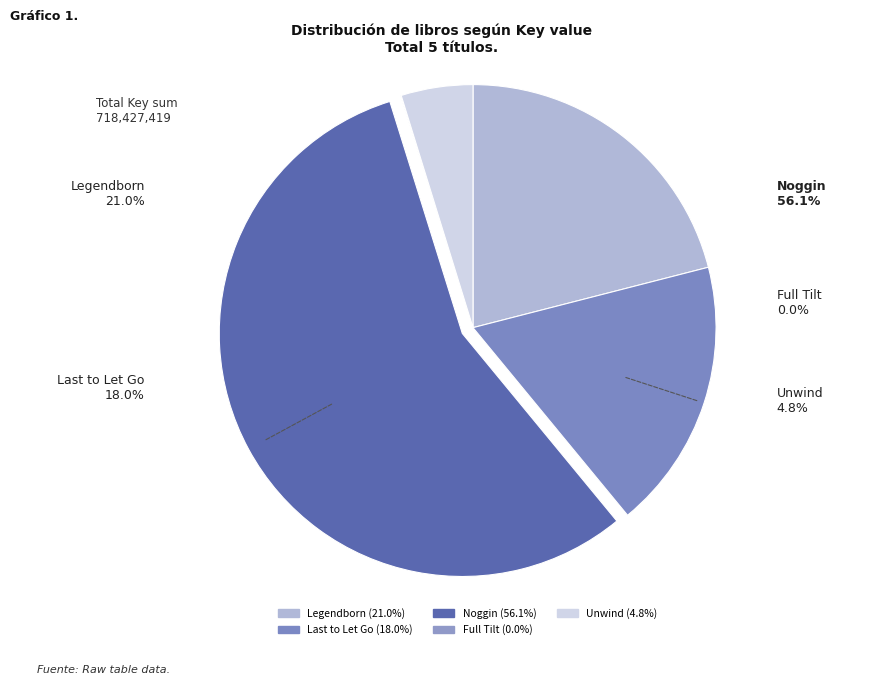

What is the smallest slice in the pie chart?

Full Tilt